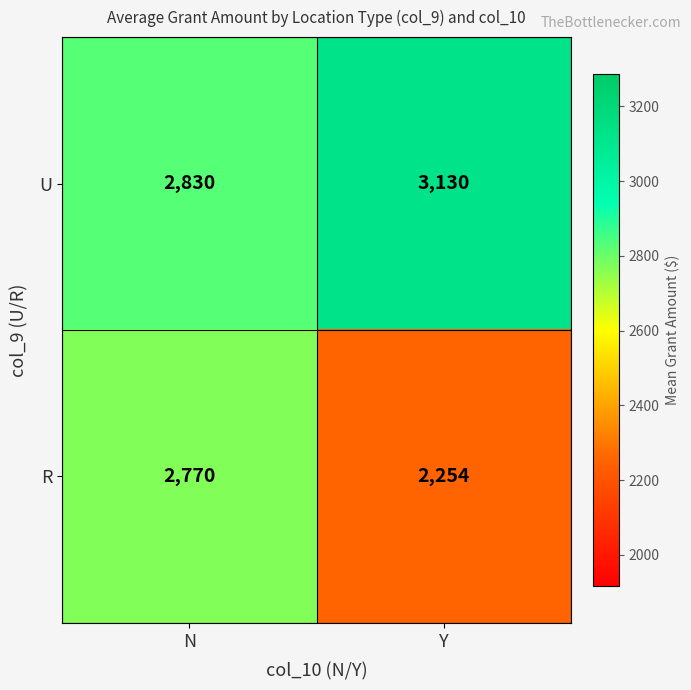

Rank the series by their maximum value, from lowest to highest.

R, U